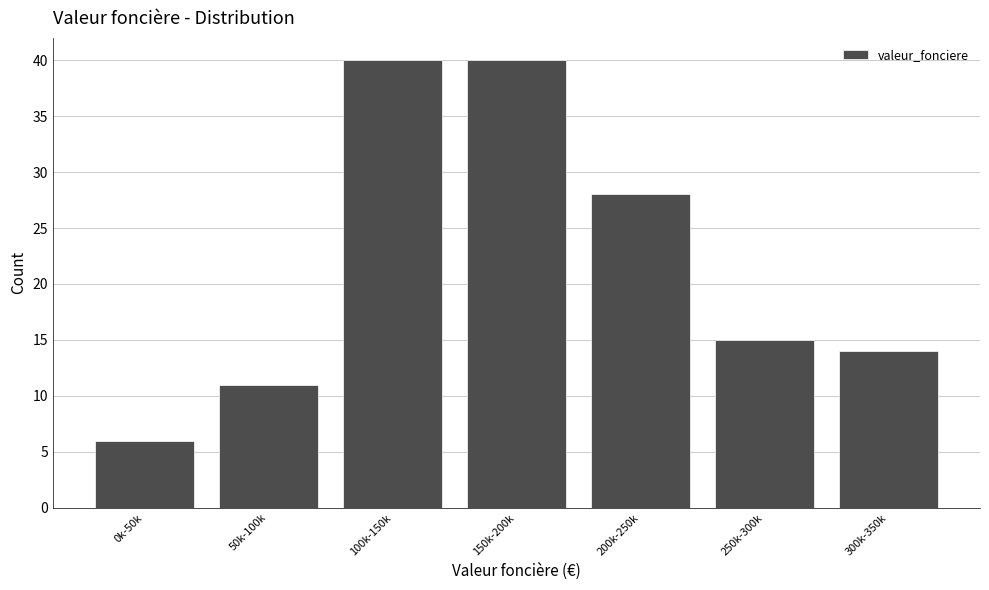

Reading left to right, extract all data points from this chart.

0k-50k=6	50k-100k=11	100k-150k=40	150k-200k=40	200k-250k=28	250k-300k=15	300k-350k=14